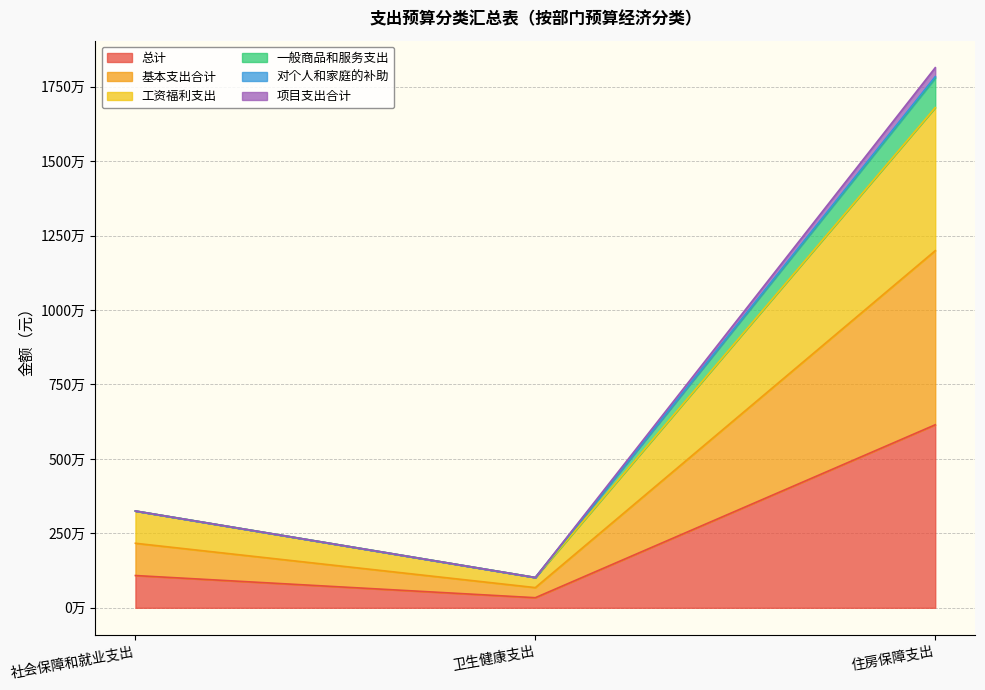

The 总计 series shows 1780647.1 at 社会保障和就业支出. True or false?

False